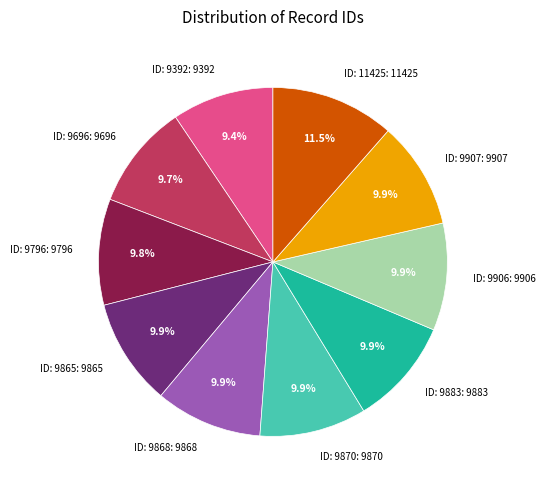

The ID: 9907 slice represents 25% of the pie. True or false?

False